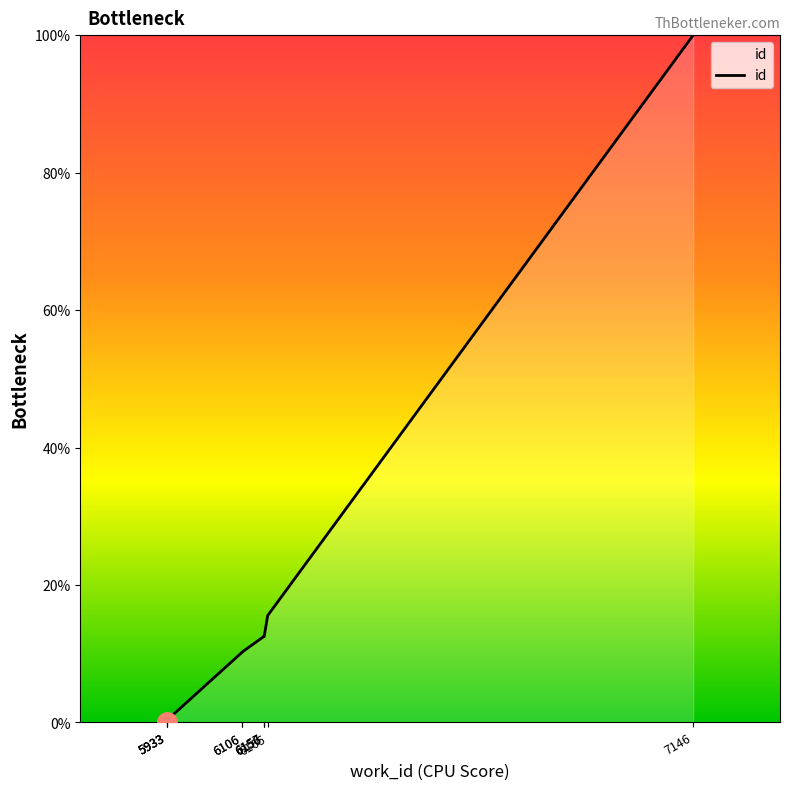

List the labels in order of value, largest first.

7146, 6165, 6156, 6157, 6156, 6106, 6106, 5933, 5933, 5933